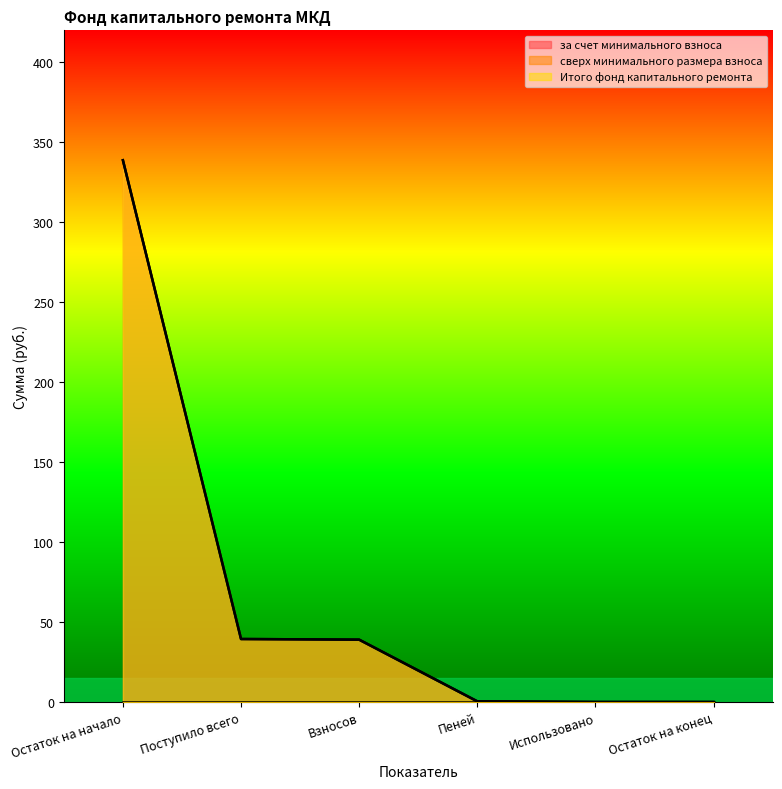

Does the chart display data point markers on the line(s)?

No